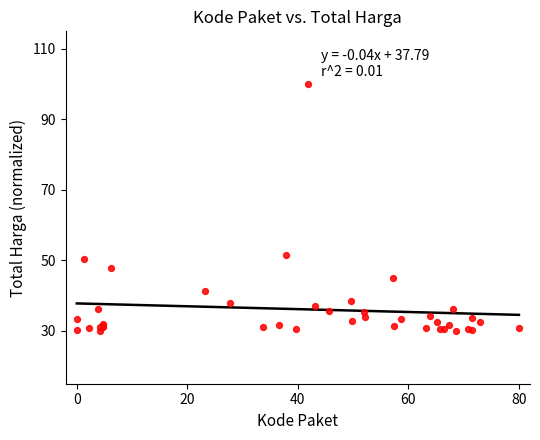

What Y value in the scatter plot is closest to 65?

51.6